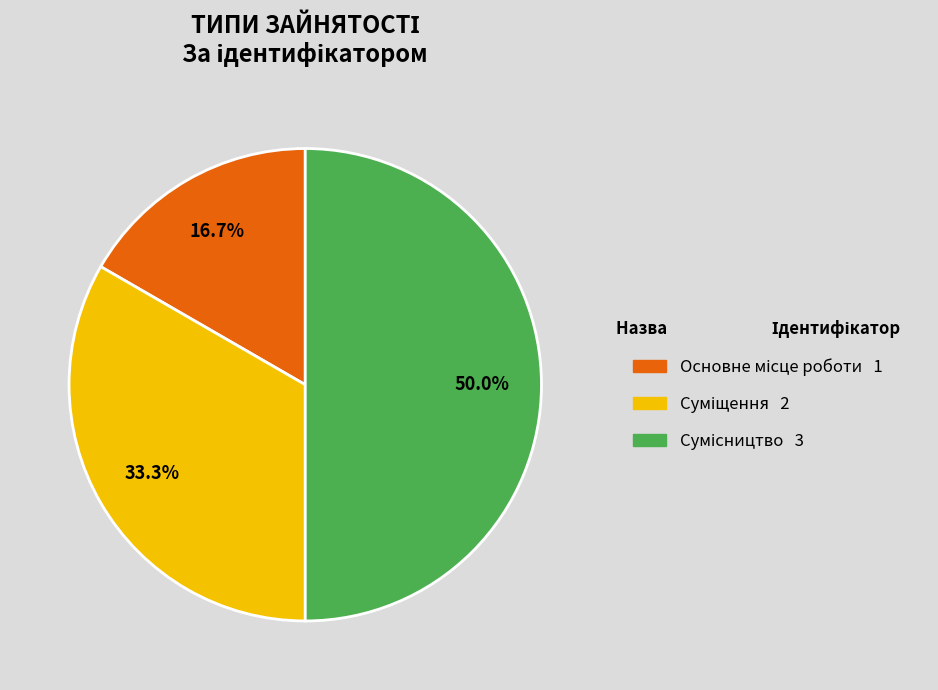

Is Суміщення the majority of the pie?

No